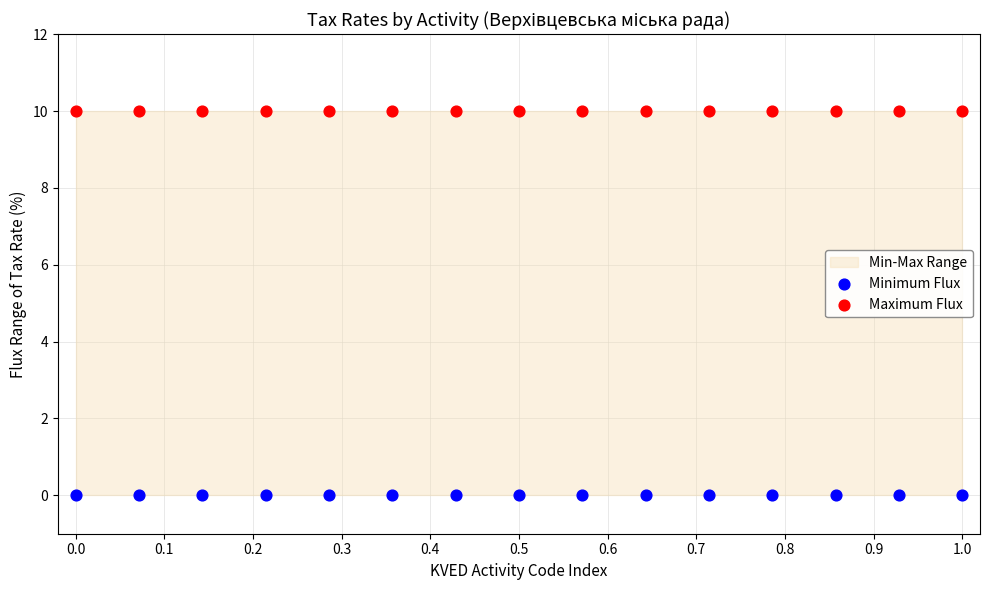

Which series reaches the minimum Y coordinate?

Minimum Flux